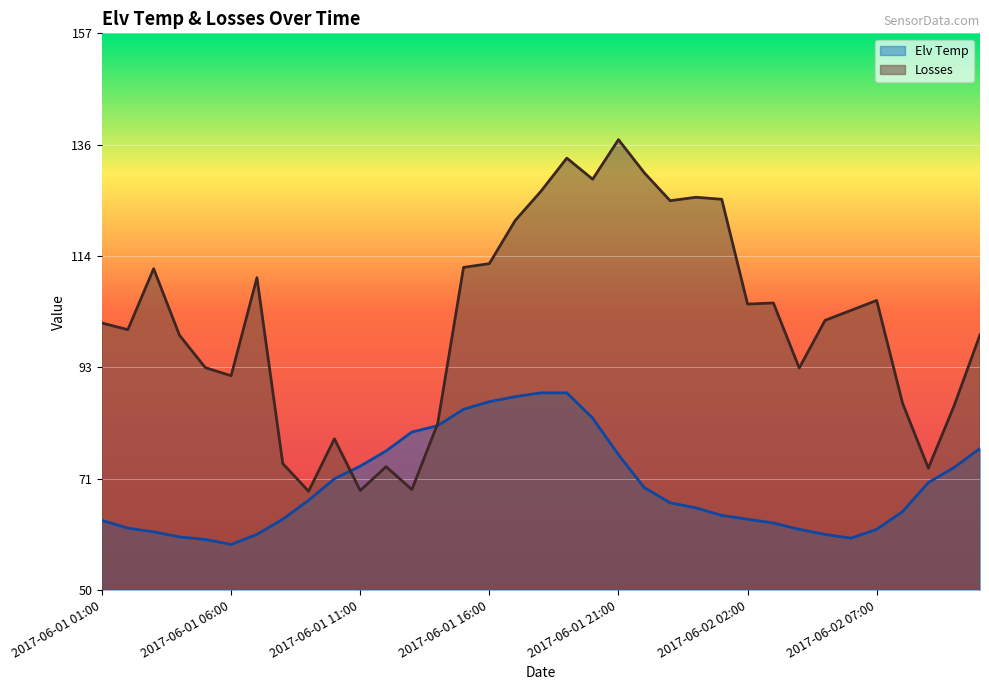

In Losses, how many points are lower than both neighbors (excluding endpoints)?

10